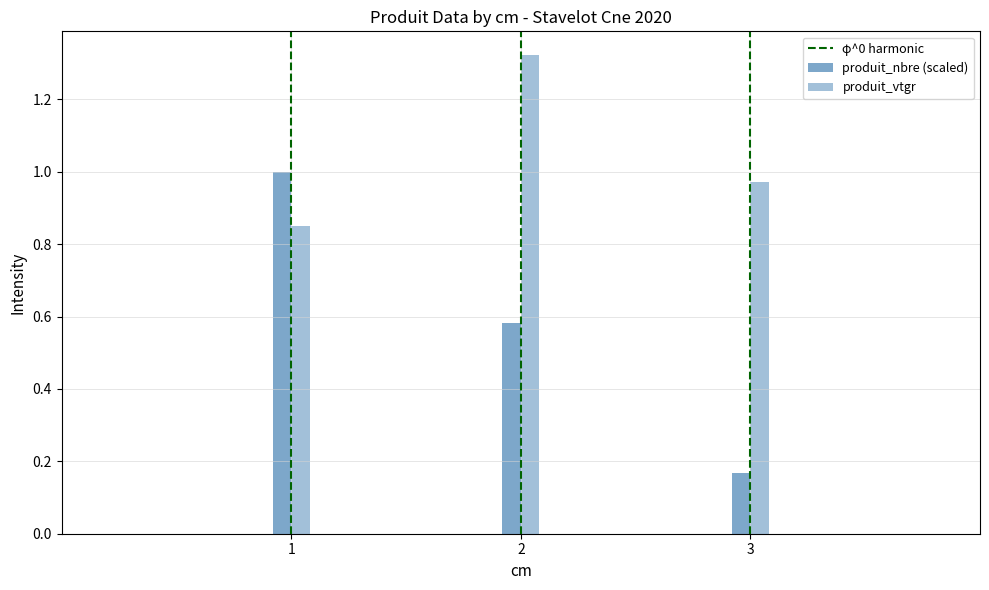

What is the total value across all series at 2?

1.9